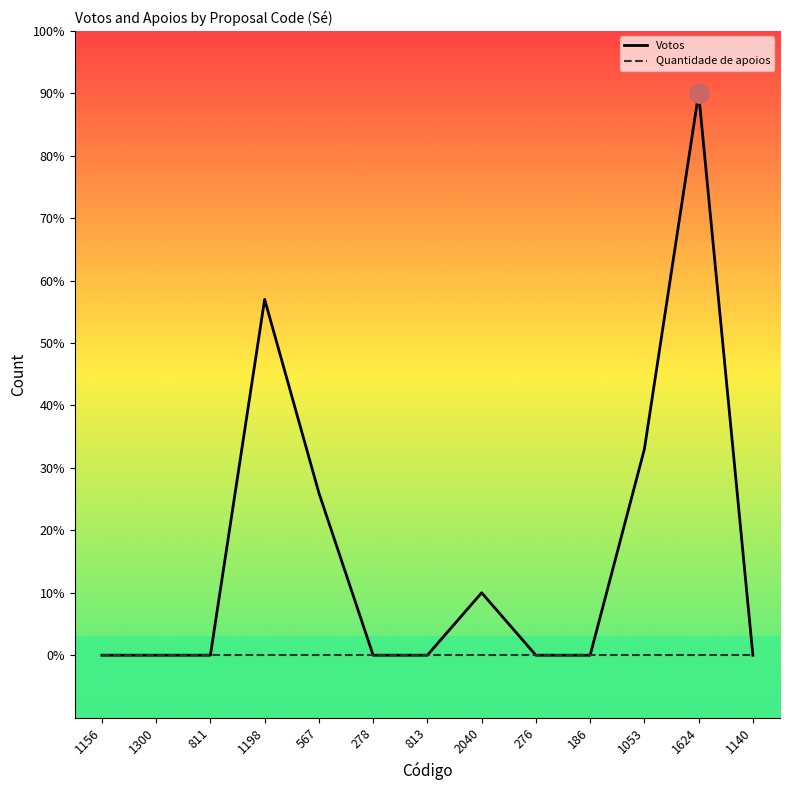

Between 1140 and 186, which is larger?

1140